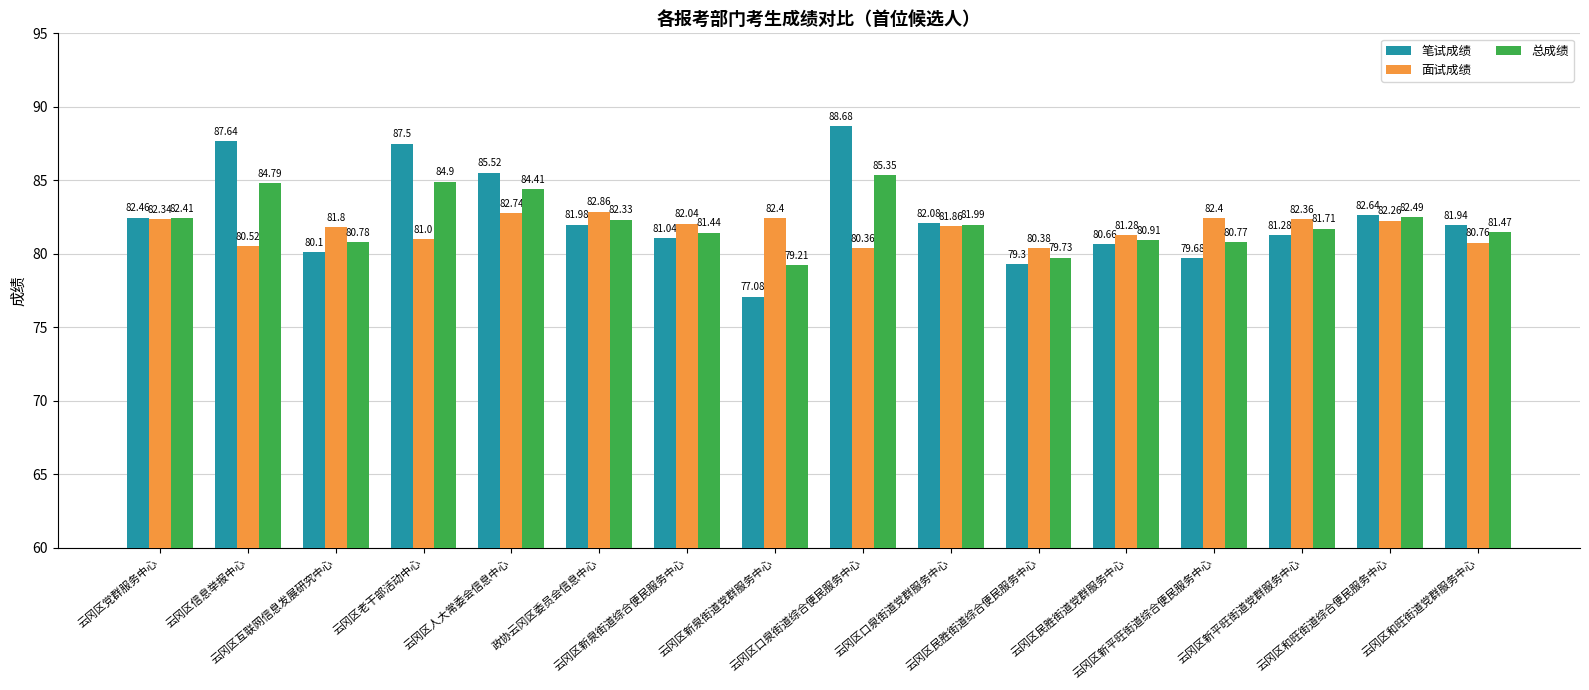

Rank the categories by 总成绩 value from highest to lowest.

云冈区口泉街道综合便民服务中心, 云冈区老干部活动中心, 云冈区信息举报中心, 云冈区人大常委会信息中心, 云冈区和旺街道综合便民服务中心, 云冈区党群服务中心, 政协云冈区委员会信息中心, 云冈区口泉街道党群服务中心, 云冈区新平旺街道党群服务中心, 云冈区和旺街道党群服务中心, 云冈区新泉街道综合便民服务中心, 云冈区民胜街道党群服务中心, 云冈区互联网信息发展研究中心, 云冈区新平旺街道综合便民服务中心, 云冈区民胜街道综合便民服务中心, 云冈区新泉街道党群服务中心